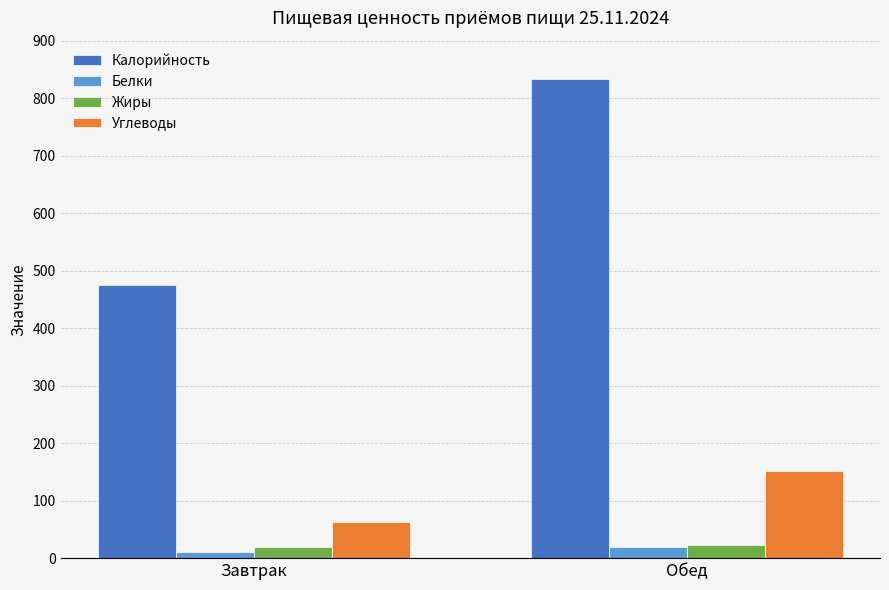

Reading right to left, what are all the values shown in this chart?

Калорийность: Обед=834	Завтрак=475
Белки: Обед=19	Завтрак=11
Жиры: Обед=23	Завтрак=19
Углеводы: Обед=151	Завтрак=63